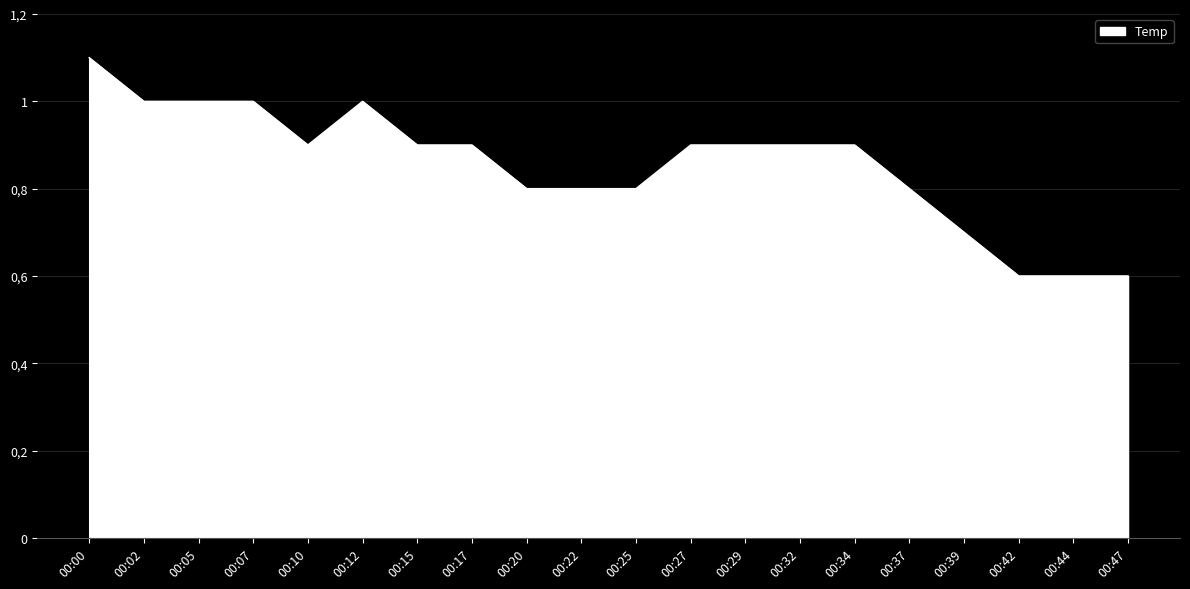

Does the chart have visible grid lines?

Yes